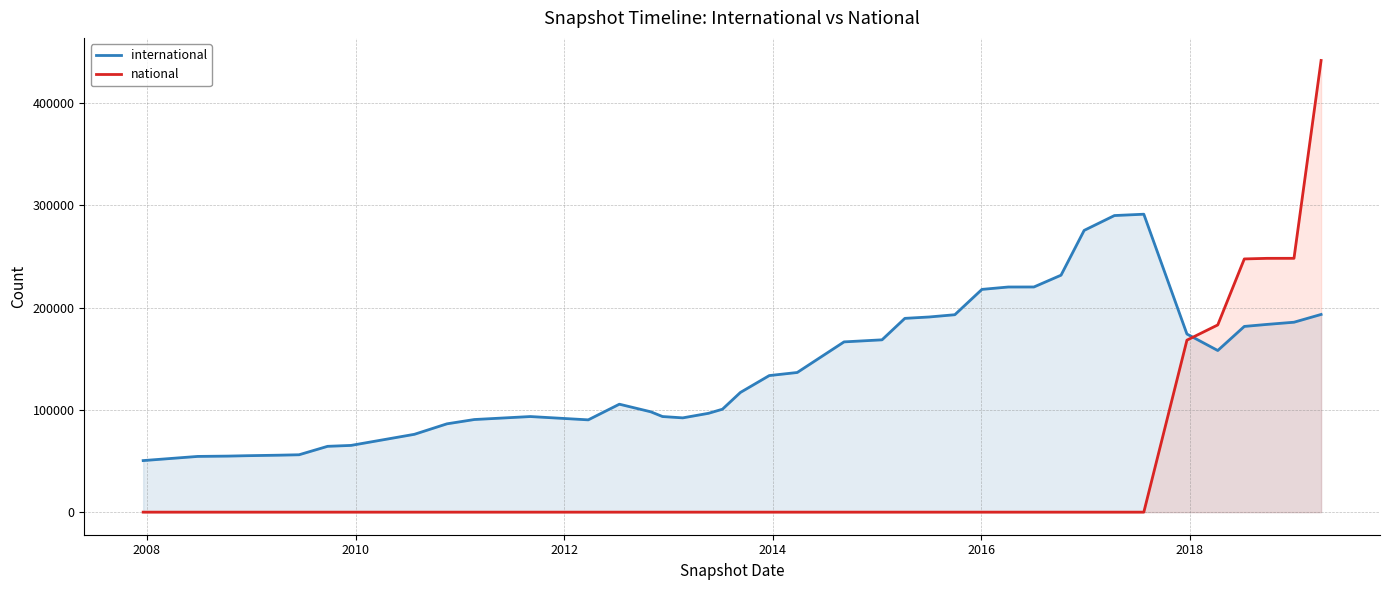

Count the number of categories in the chart.

40